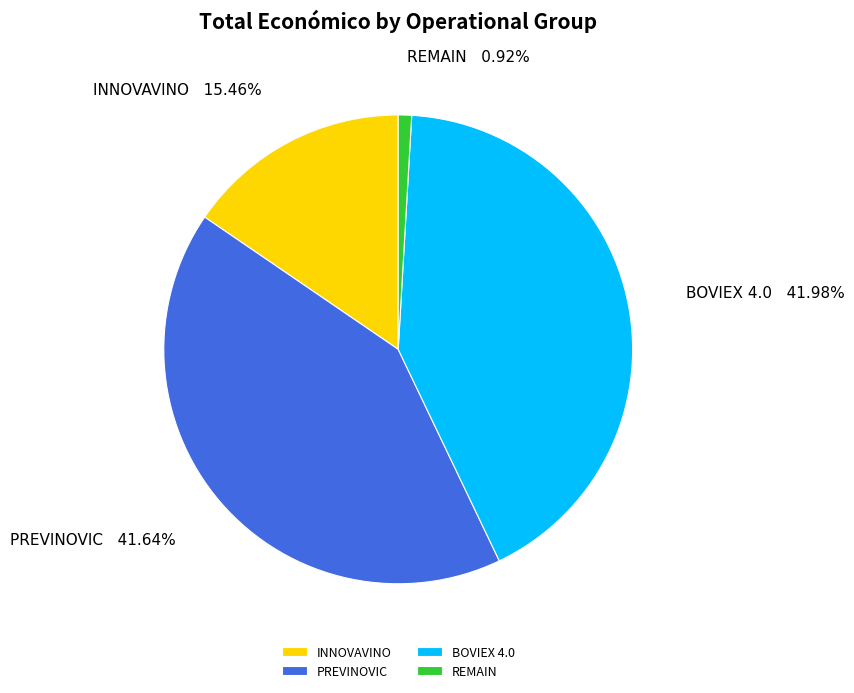

To the nearest percent, what is the average slice percentage?

25%